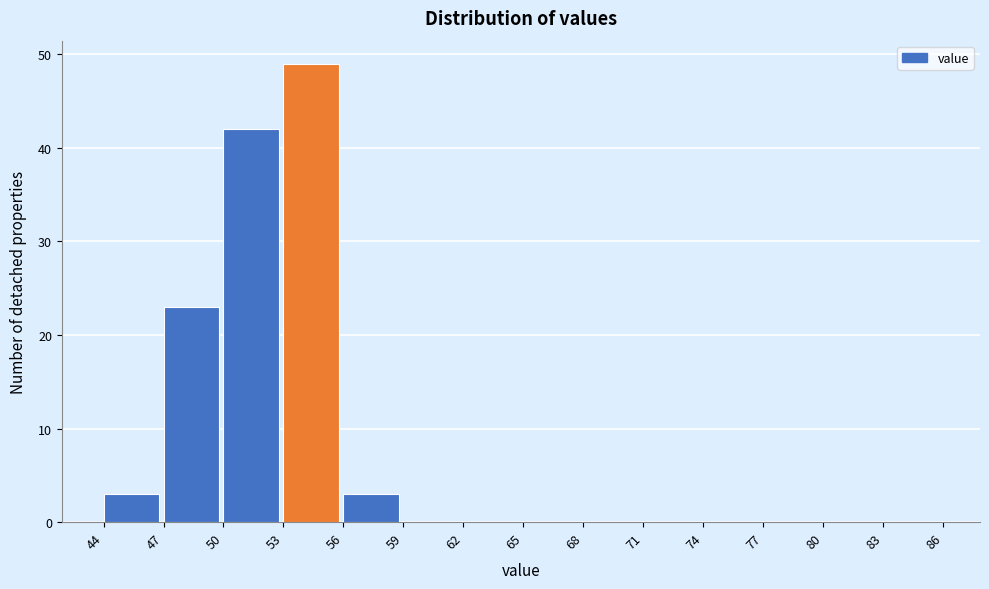

Reading left to right, list every bar in this chart as the range it spans on the x-axis followed by its height. The values are not printed on the chart, so give them approximately, as read against the axis.

44 to 47: 3
47 to 50: 23
50 to 53: 42
53 to 56: 49
56 to 59: 3
59 to 62: 0
62 to 65: 0
65 to 68: 0
68 to 71: 0
71 to 74: 0
74 to 77: 0
77 to 80: 0
80 to 83: 0
83 to 86: 0